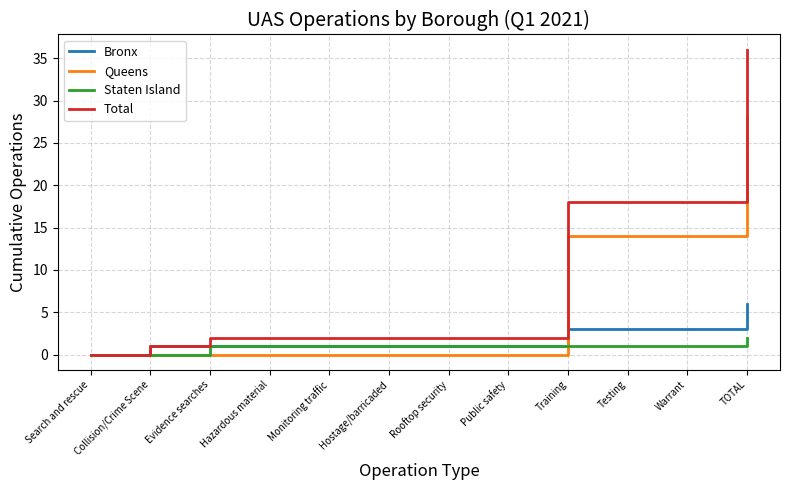

Rank the series by their maximum value, from highest to lowest.

Total, Queens, Bronx, Staten Island